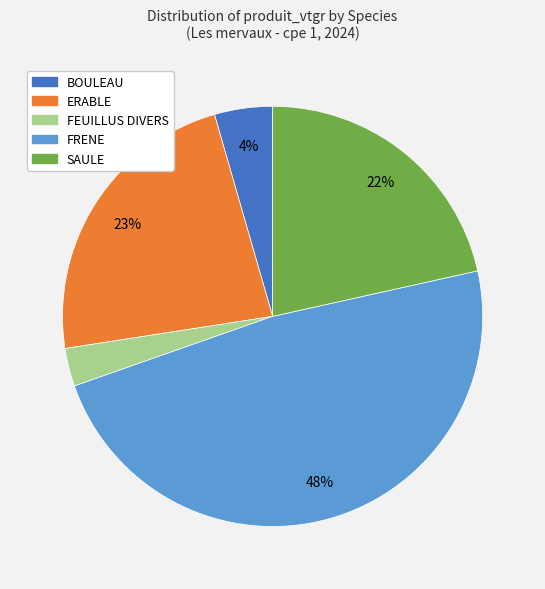

Do SAULE and ERABLE together represent more than half of the pie?

No